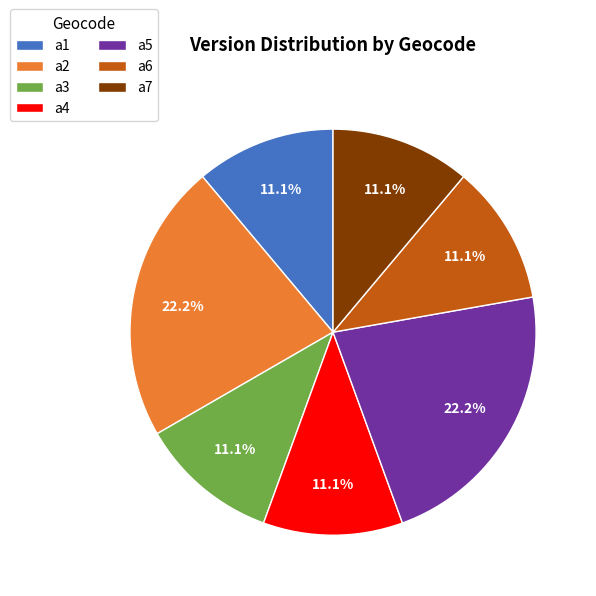

Approximately how many times larger is the value at a2 compared to a1?

2.0